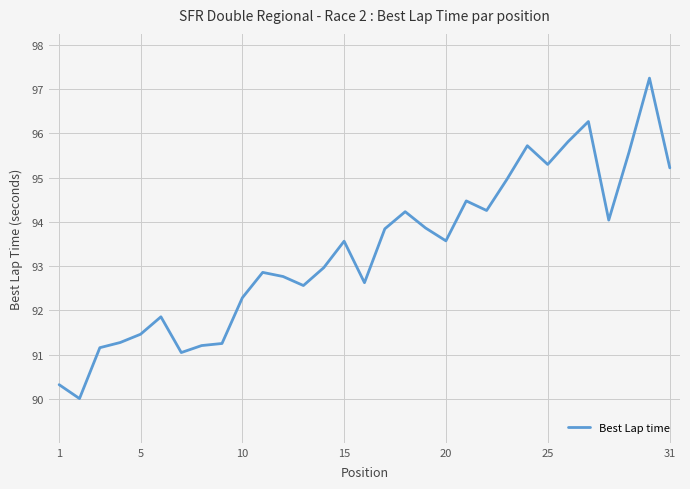

What is the maximum value shown in the chart?

97.2